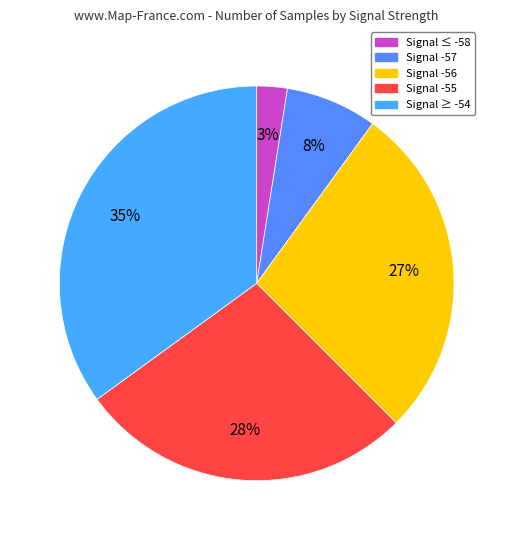

How many segments does this pie chart have?

5